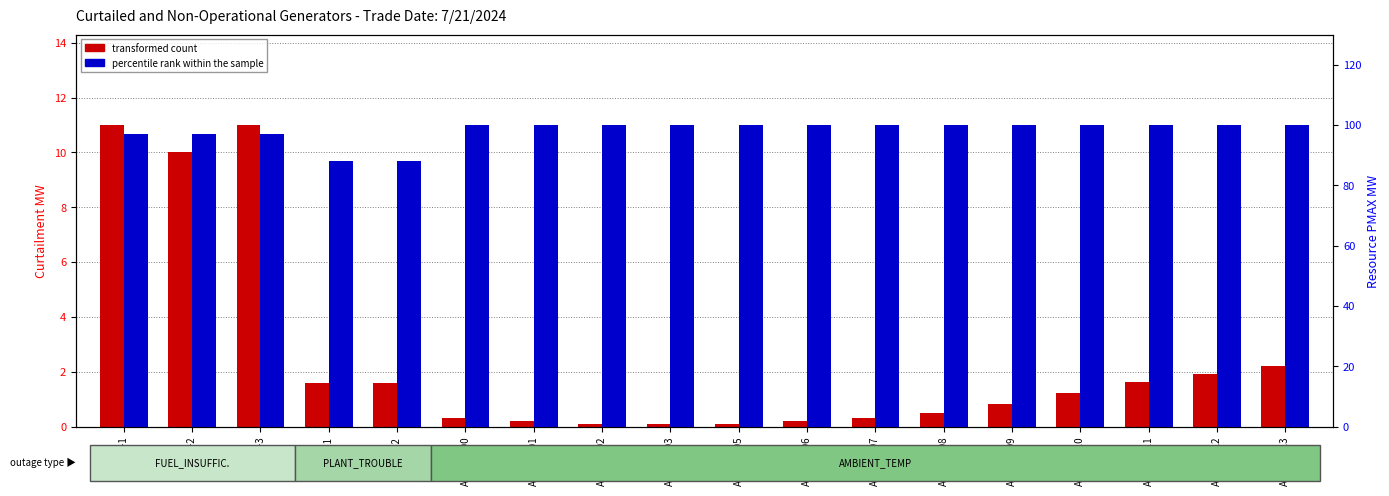

How many groups of bars are there?

18